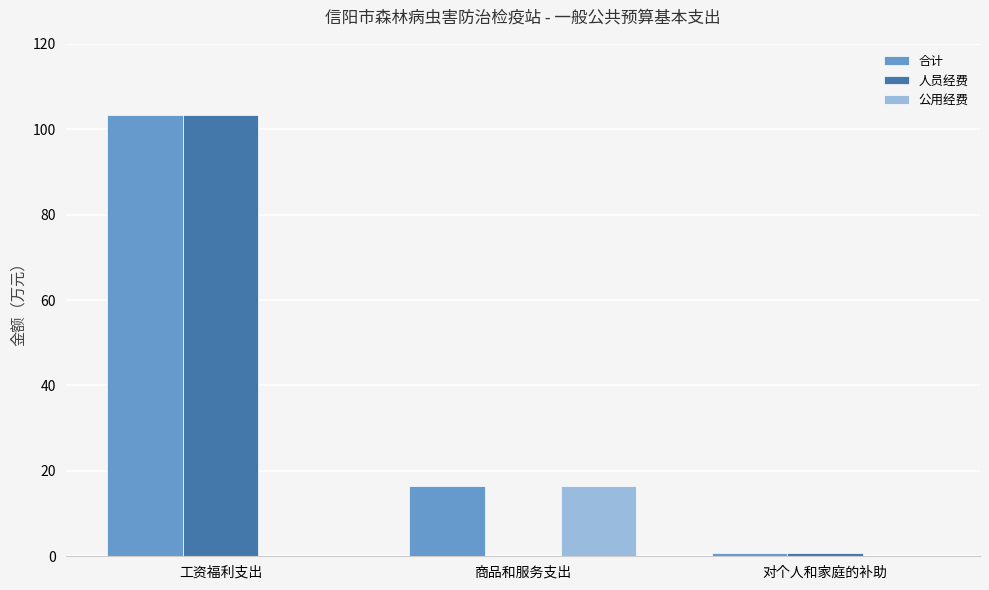

How many groups of bars are there?

3